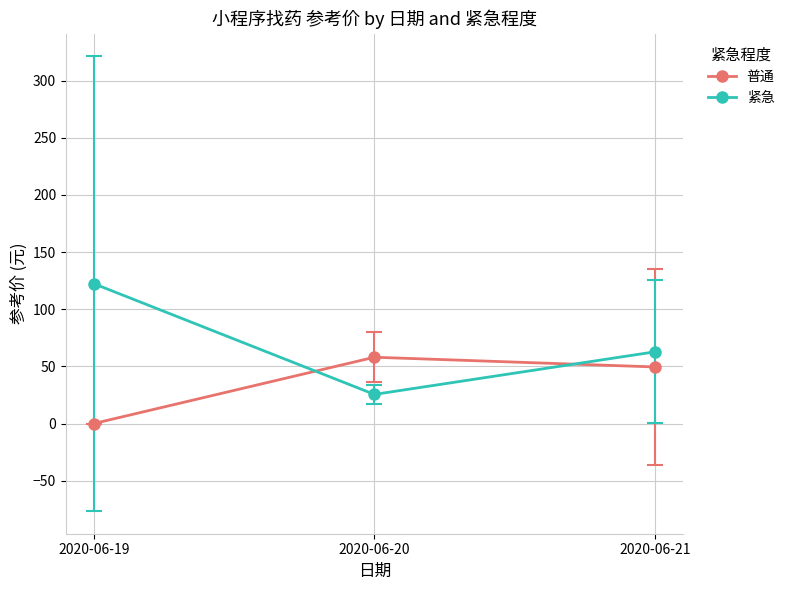

Is the value of 紧急 at 2020-06-20 greater than the value of 普通 at 2020-06-21?

No